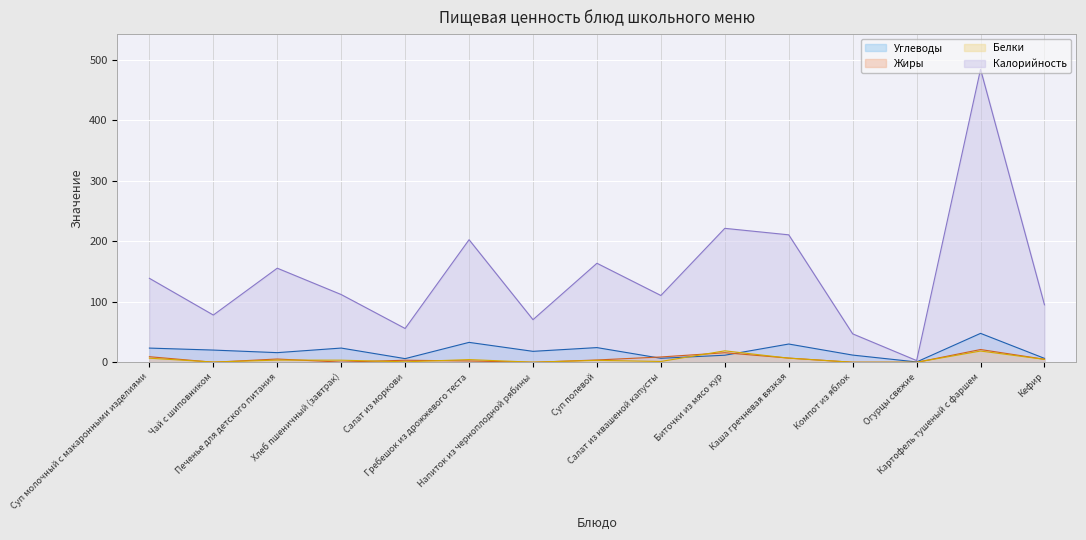

Where do Углеводы and Жиры first cross each other?

Суп полевой and Салат из квашеной капусты